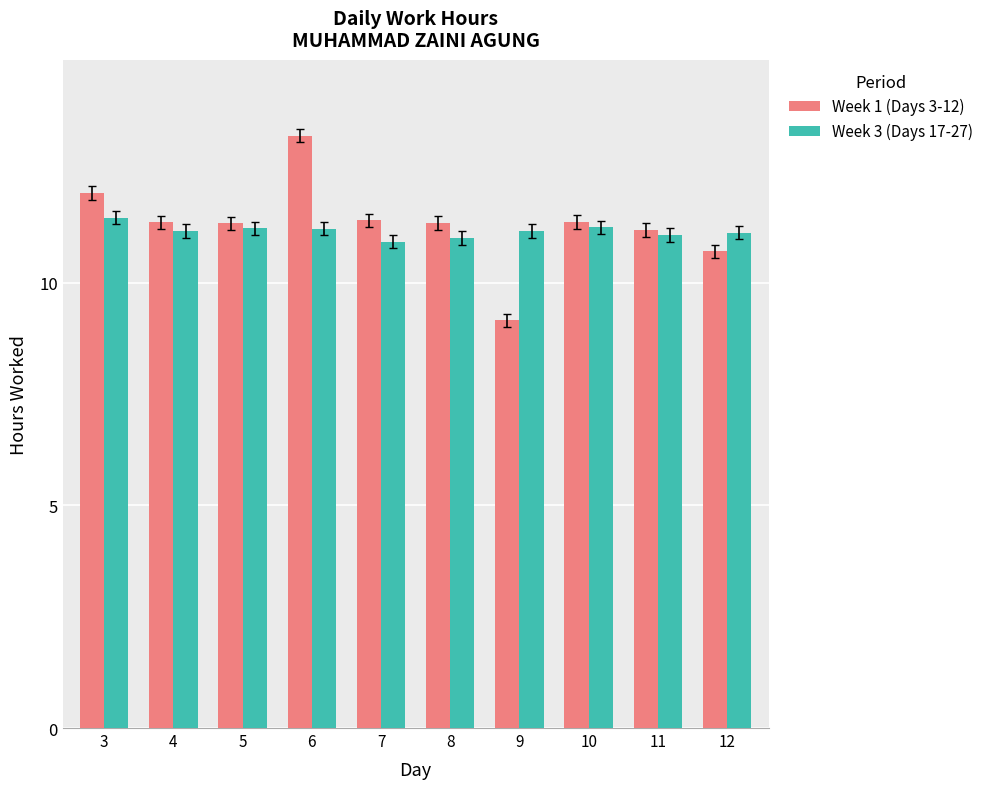

Which series has the largest range (max minus min)?

Week 1 (Days 3-12)